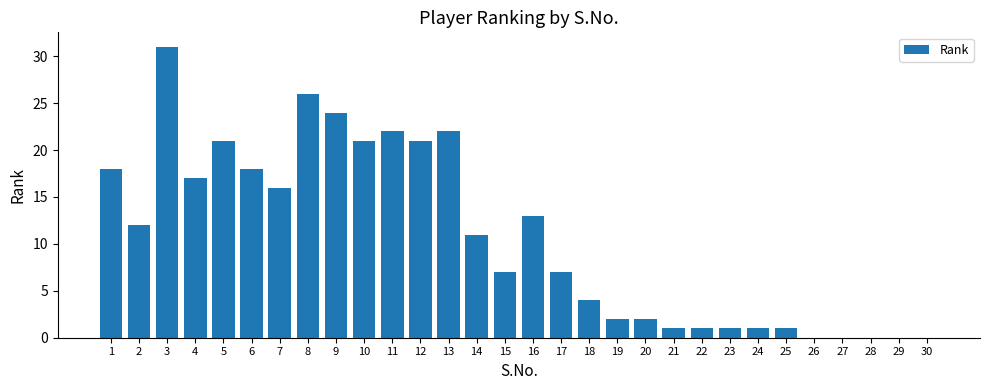

Which label corresponds to the largest value in the chart?

3